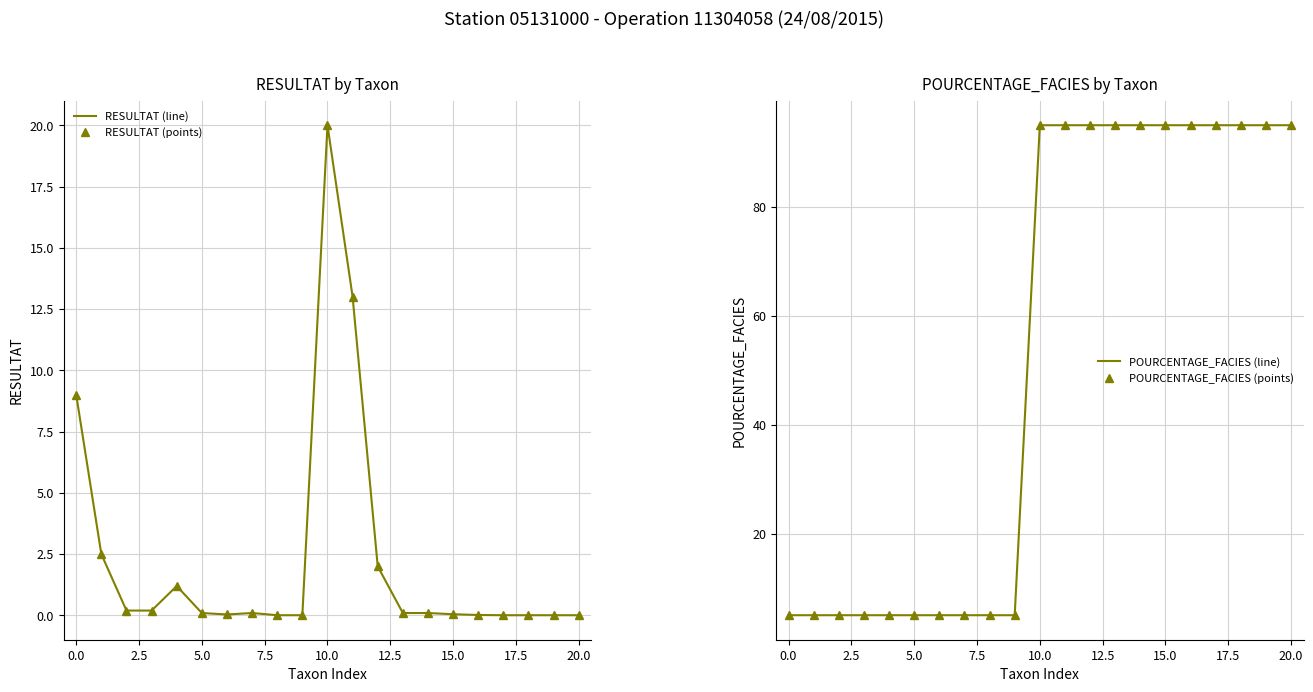

What is the spread (max minus min) of values at 16?

95.0